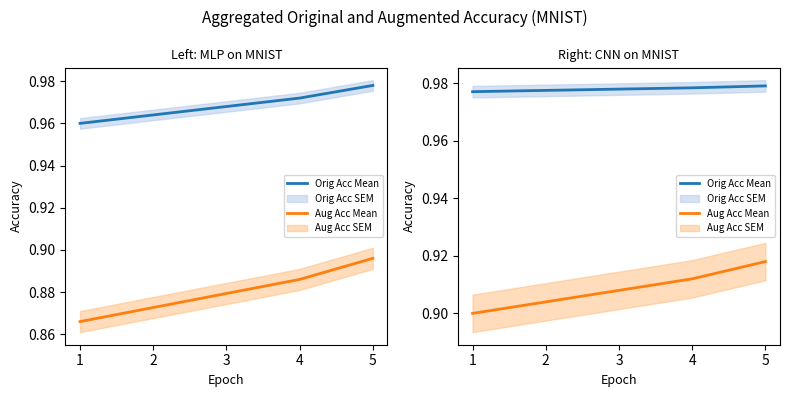

Count the number of data series in this chart.

2